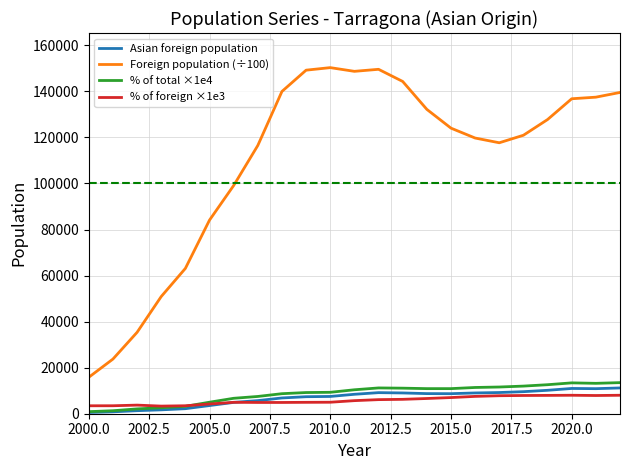

What is the average value of the % of foreign ×1e3 series?

5790.4